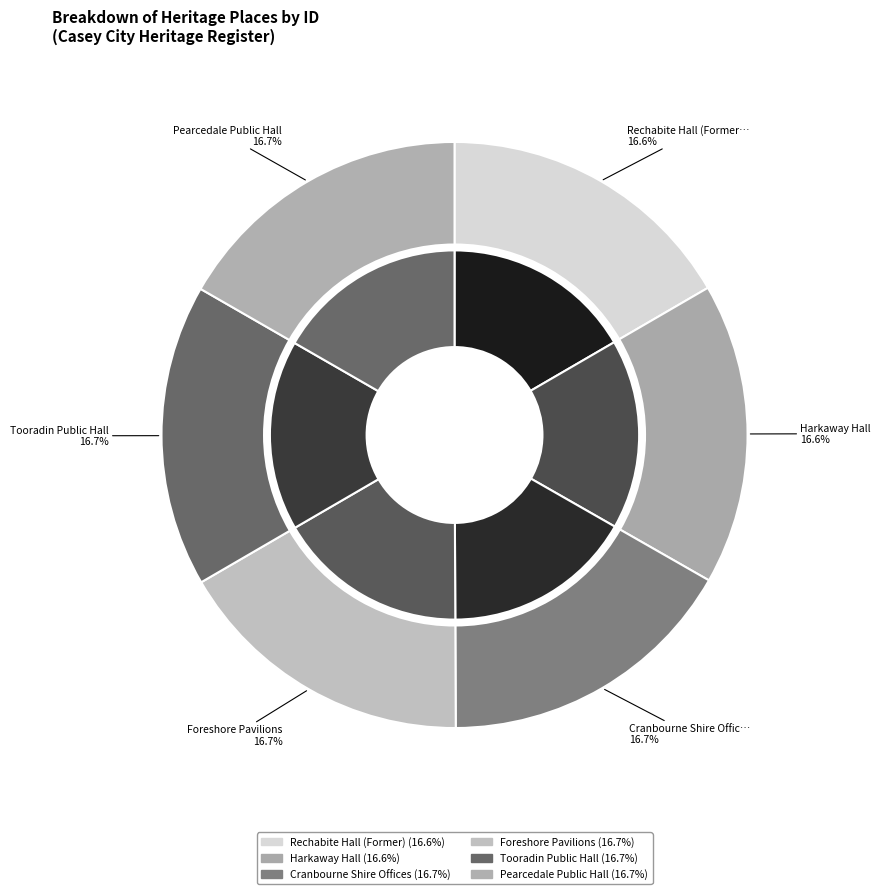

Does Tooradin Public Hall represent more than half of the total?

No